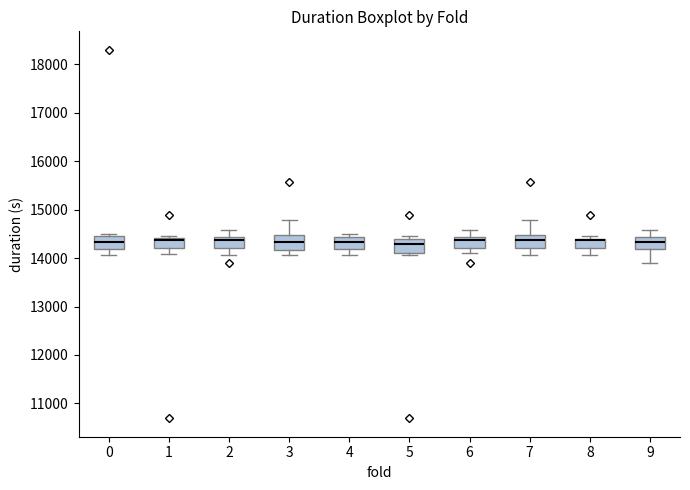

Reading left to right, transcribe this box plot: for each box, give where its median line is, the range the box spans, and where its two whiskers end, as read against the y-axis. The values are not printed on the chart, so give them approximately, as read against the axis.

0: median 14300, box 14200 to 14500, whiskers 14100 to 14500 (just above the box's upper edge)
1: median 14400 (drawn on the box's upper edge), box 14200 to 14400, whiskers 14100 to 14500
2: median 14400 (just below the box's upper edge), box 14200 to 14400, whiskers 14100 to 14600
3: median 14300, box 14200 to 14500, whiskers 14100 to 14800
4: median 14300, box 14200 to 14400, whiskers 14100 to 14500
5: median 14300, box 14100 to 14400, whiskers 14100 (just below the box's lower edge) to 14500
6: median 14400 (just below the box's upper edge), box 14200 to 14400, whiskers 14100 to 14600
7: median 14400, box 14200 to 14500, whiskers 14100 to 14800
8: median 14400 (drawn on the box's upper edge), box 14200 to 14400, whiskers 14100 to 14500
9: median 14300, box 14200 to 14400, whiskers 13900 to 14600